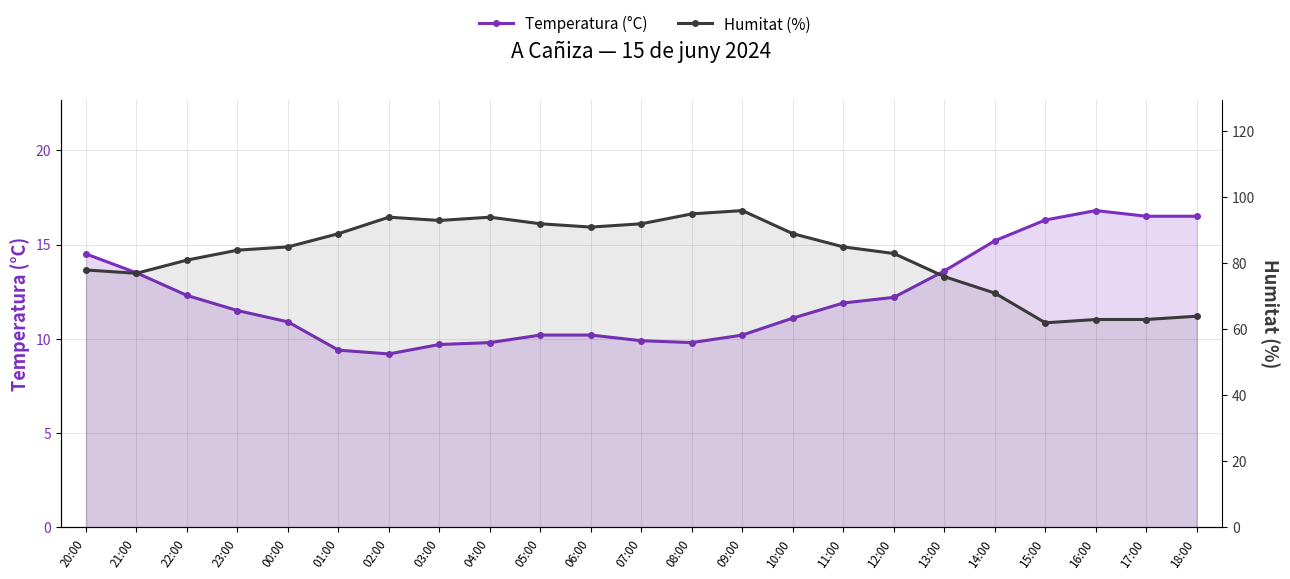

Is it true that Humitat (%) equals 47.2 at 08:00?

False